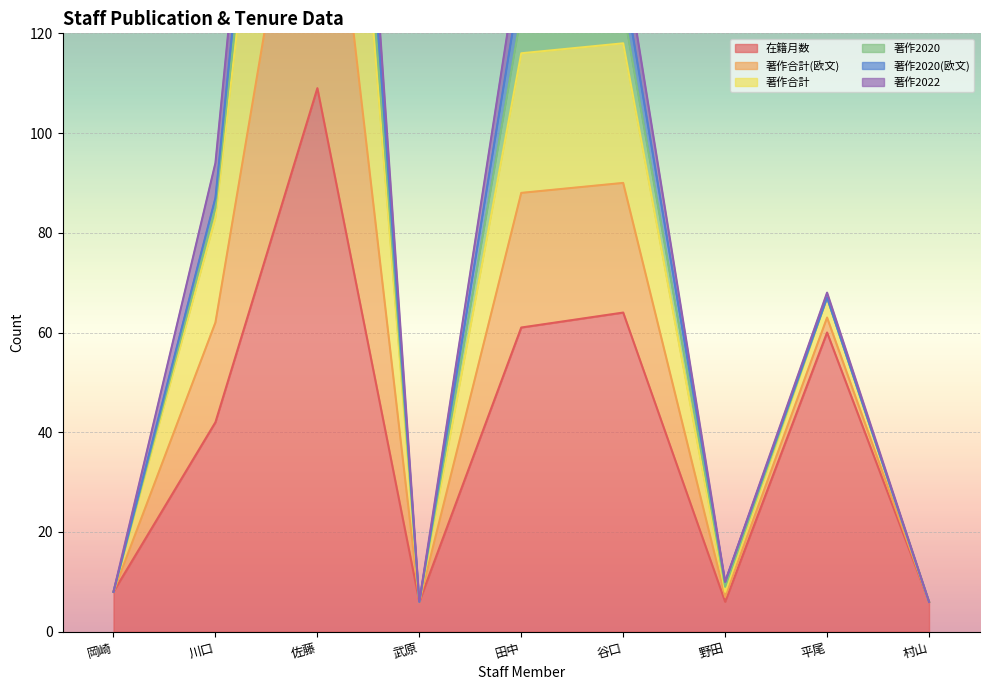

The 在籍月数 series shows 8 at 岡崎. True or false?

True